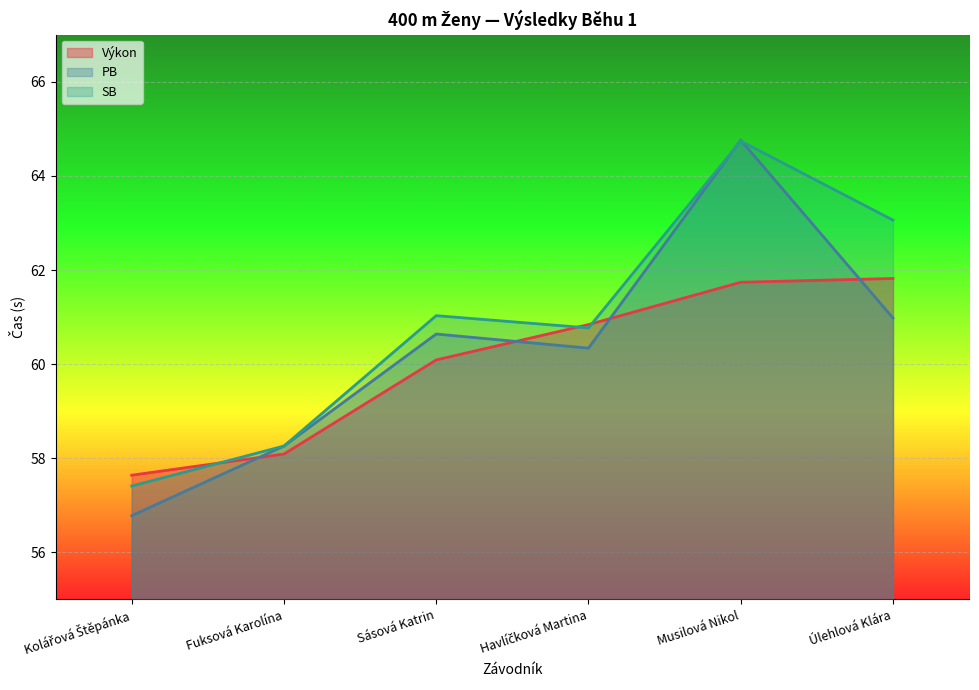

How many values in the SB series are below 61?

3